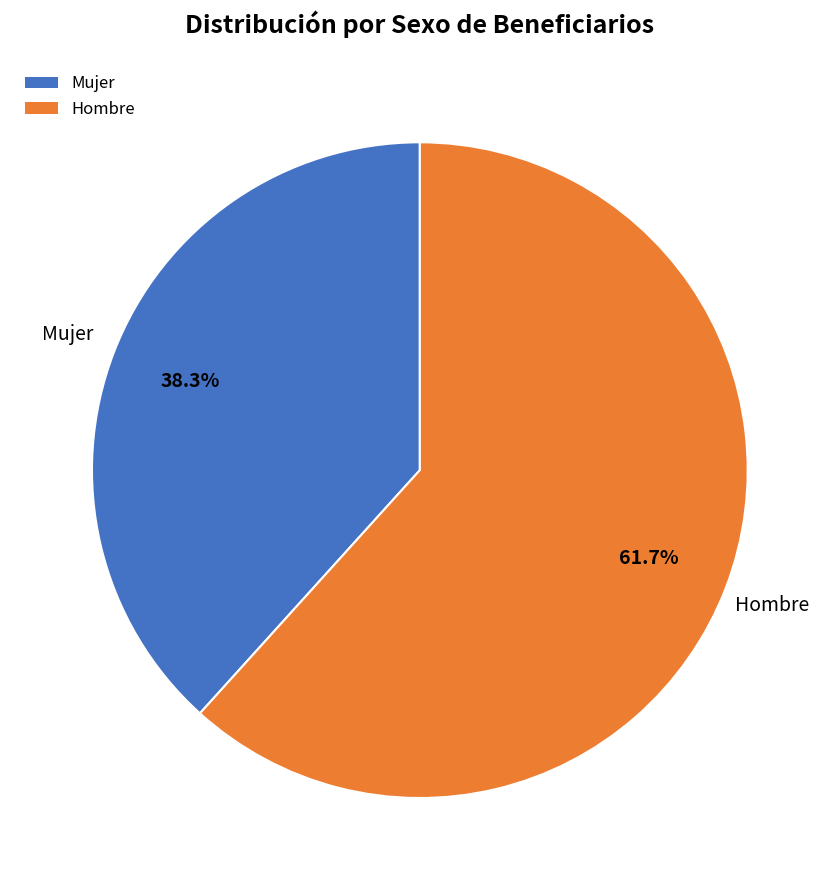

How many slices are in this pie chart?

2